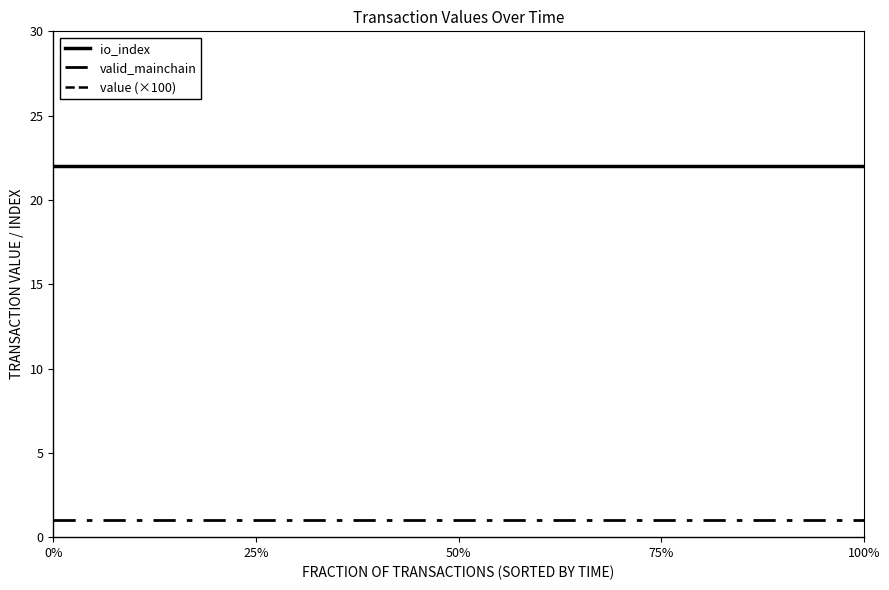

Is this an area chart (filled region under the line)?

No